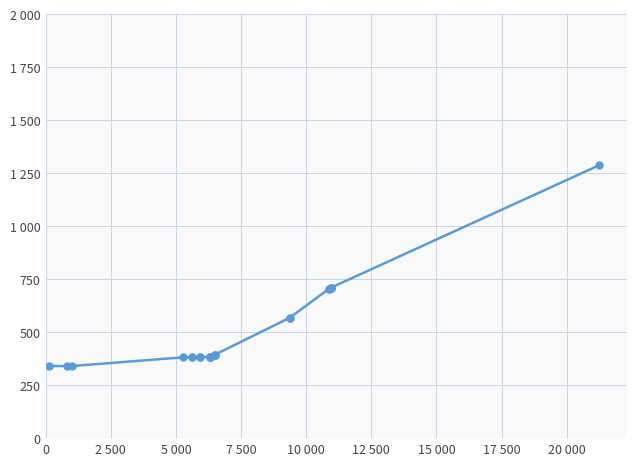

What is the difference between the maximum and minimum values?

947.6